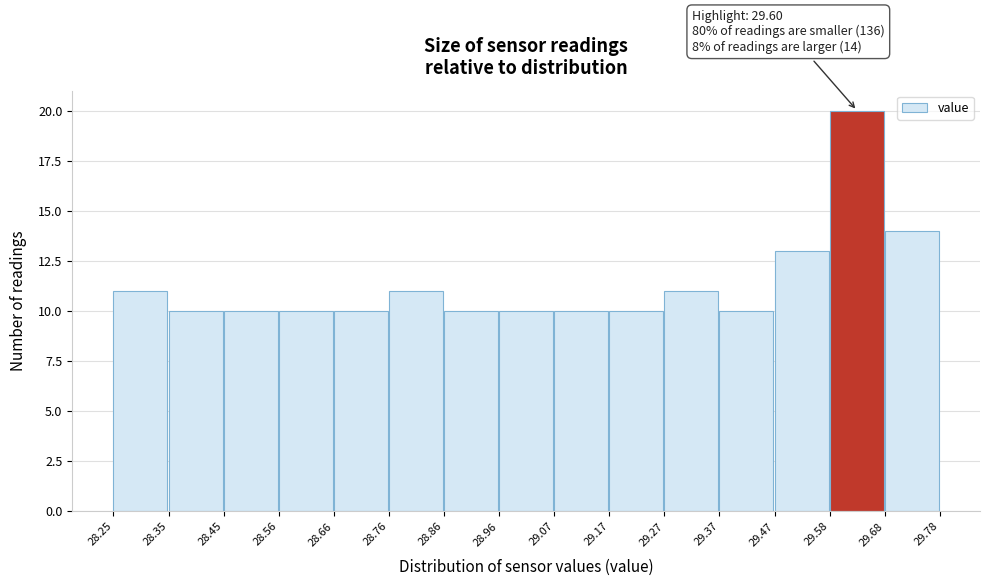

Over which range of the x-axis is the bar tallest?

29.58 to 29.68